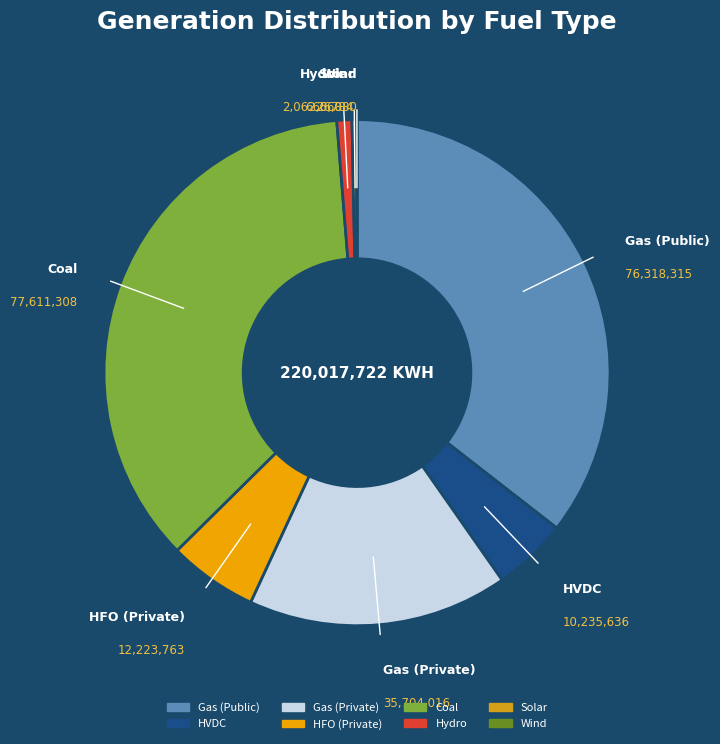

What is the ratio of the value at HFO (Private) to the value at Gas (Private)?

0.3